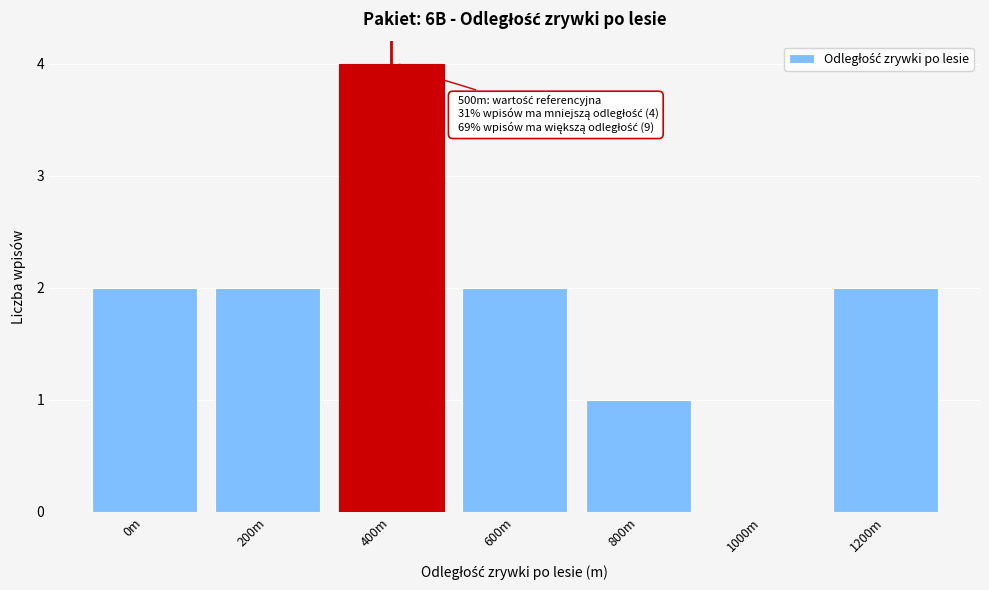

Reading left to right, what are all the values shown in this chart?

0m=2	200m=2	400m=4	600m=2	800m=1	1000m=0	1200m=2